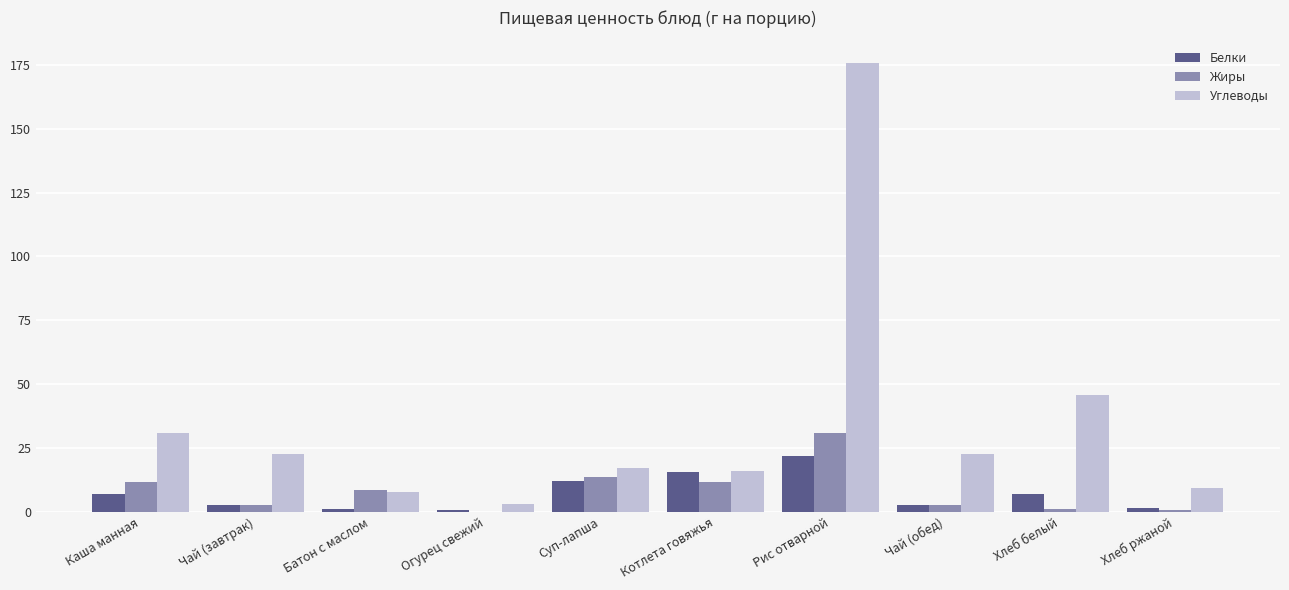

How many distinct data groups are displayed?

3